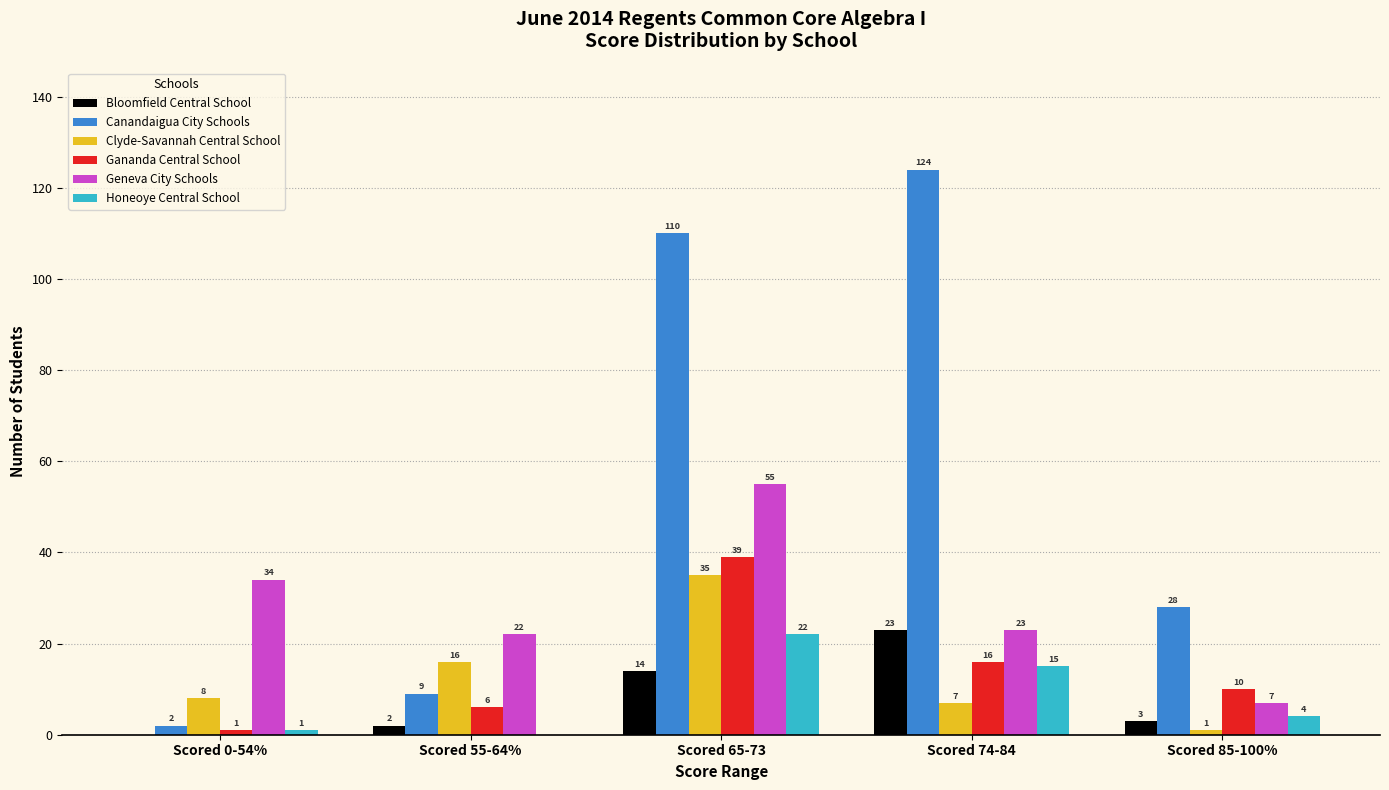

Is it true that Gananda Central School equals 6 at Scored 55-64%?

True